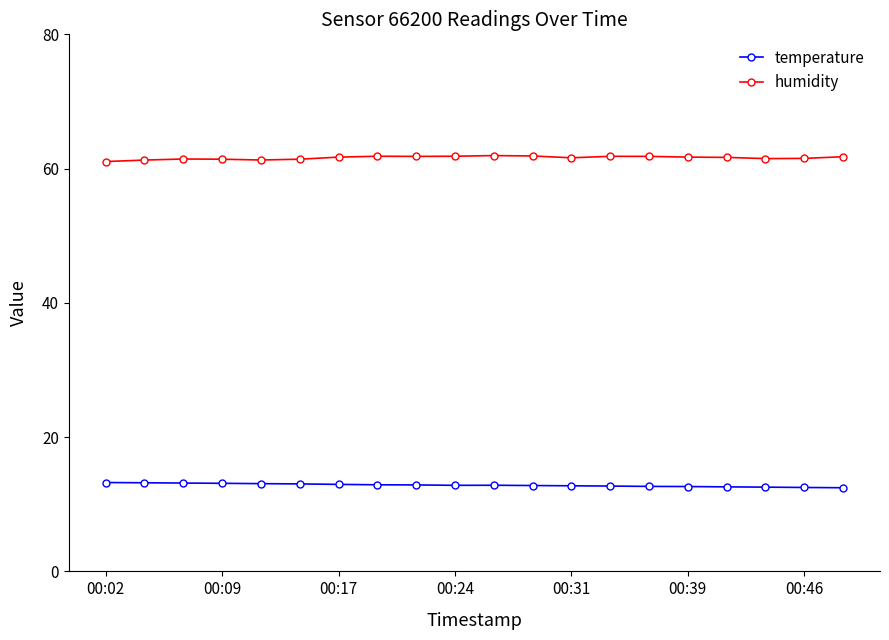

List the series in order of their overall mean, highest first.

humidity, temperature